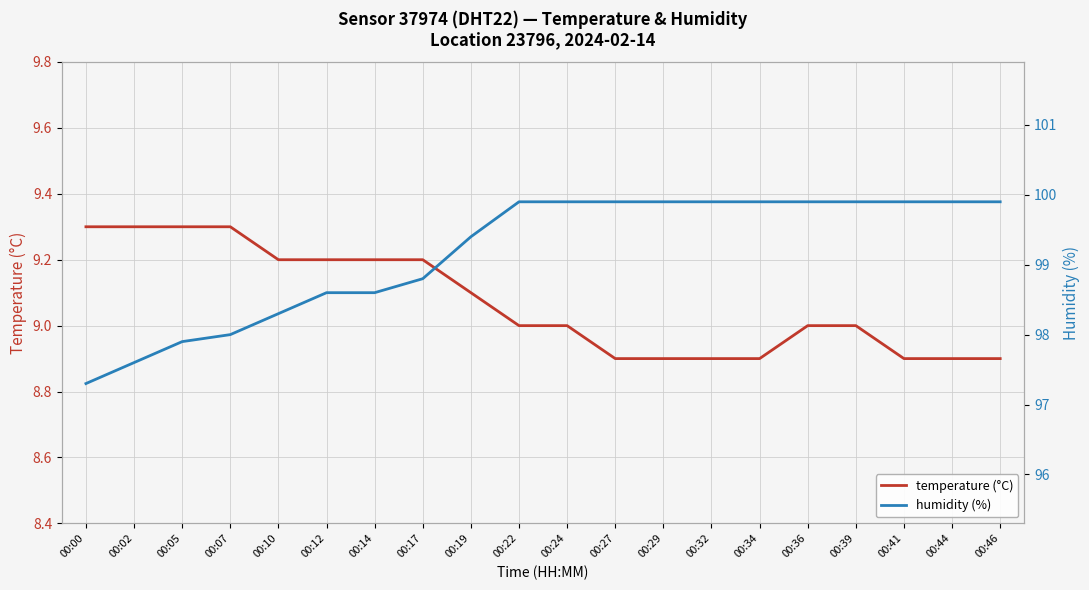

How many values in the temperature (°C) series exceed 9?

9